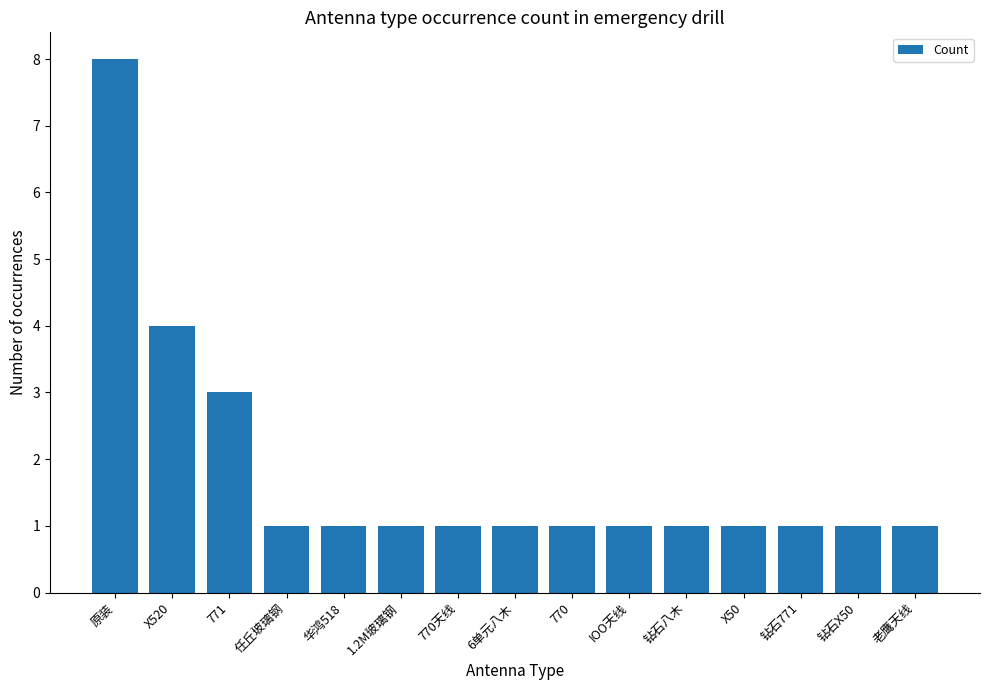

What is the value of the 5th bar from the left?

1